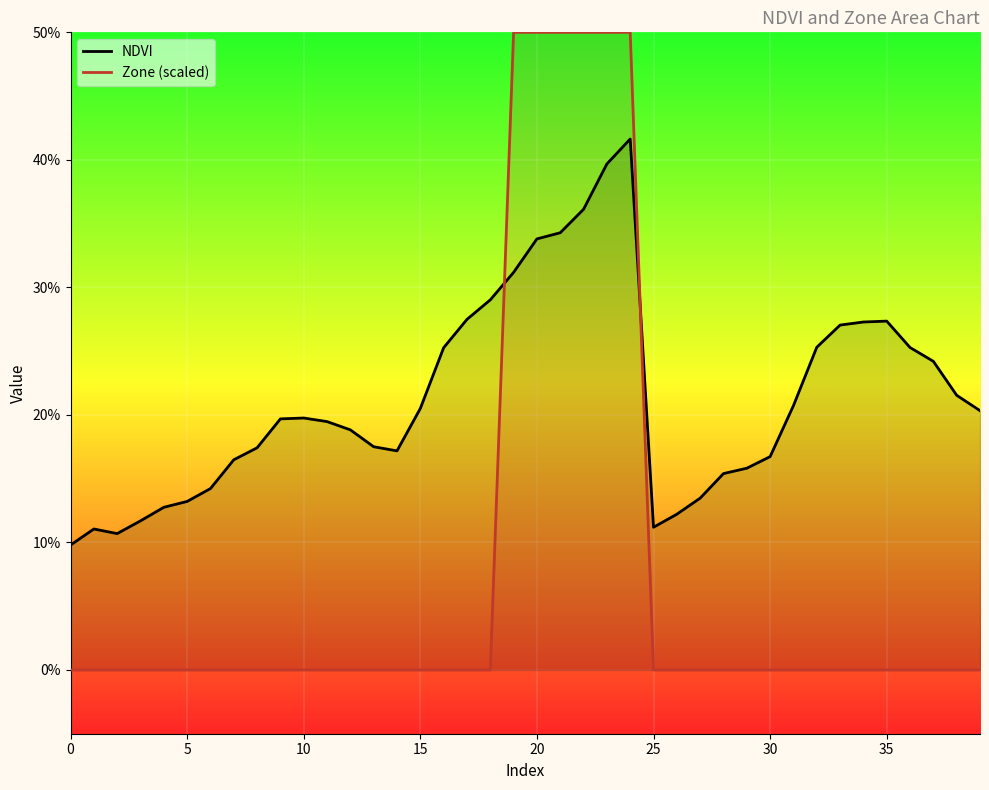

What are all the series names shown in the legend?

NDVI, Zone (scaled)